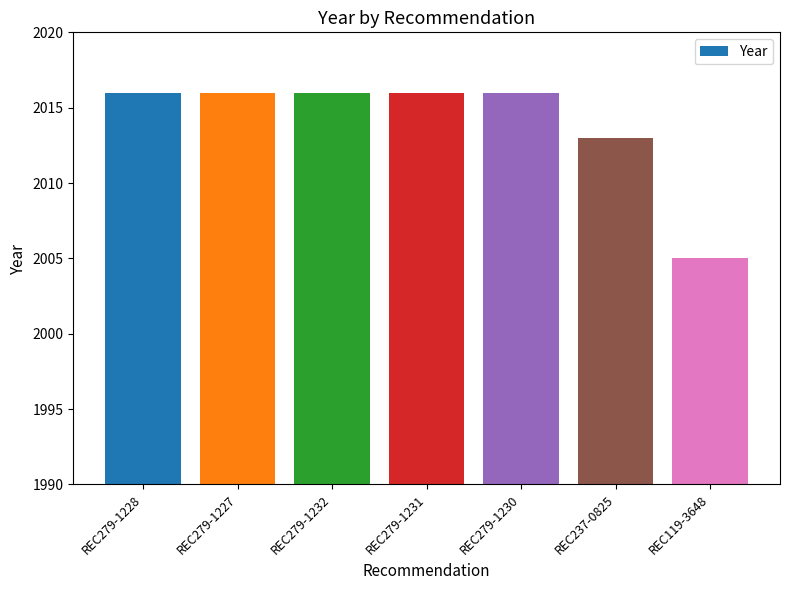

Is it true that the value at REC119-3648 is 2855?

False